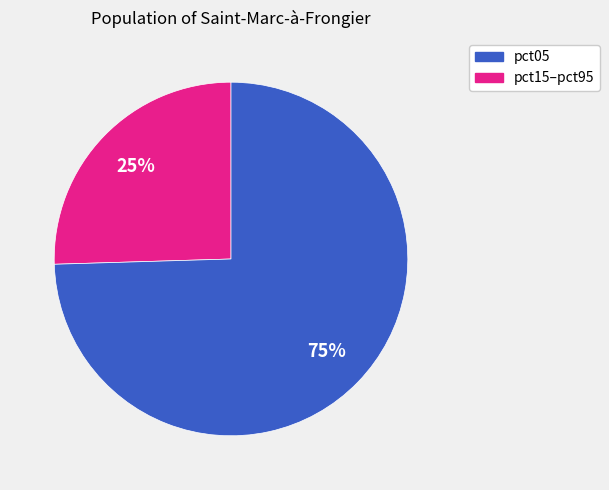

Is there a majority slice in this chart?

Yes